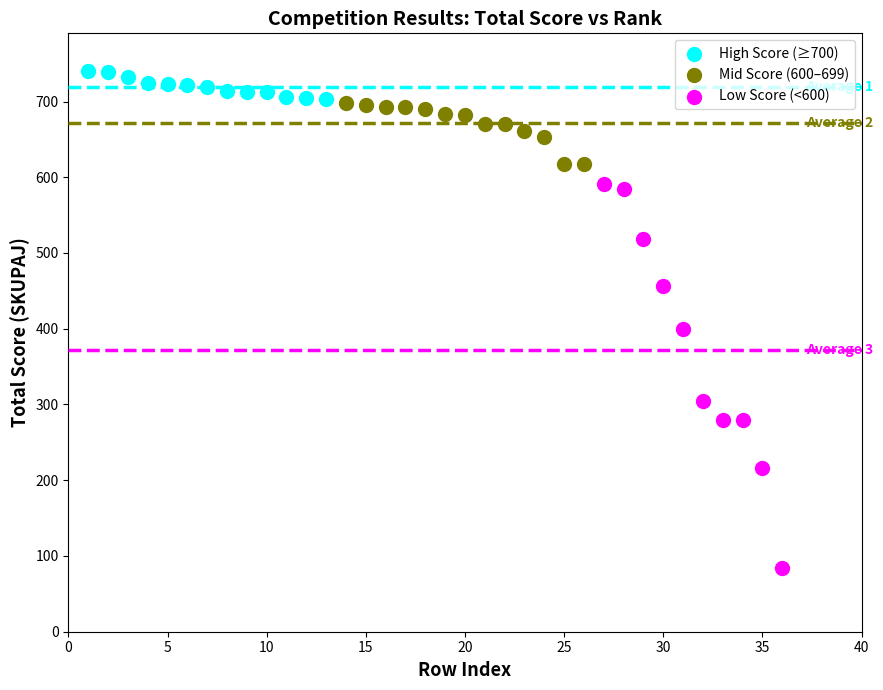

Which series contains the lowest Y value?

Low Score (<600)